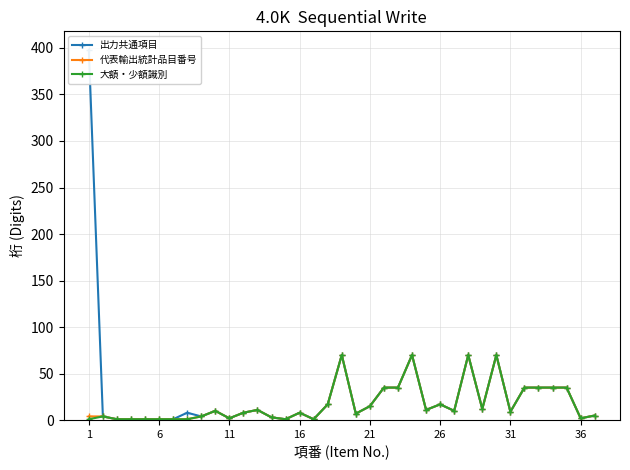

Which series has the widest spread of values?

出力共通項目